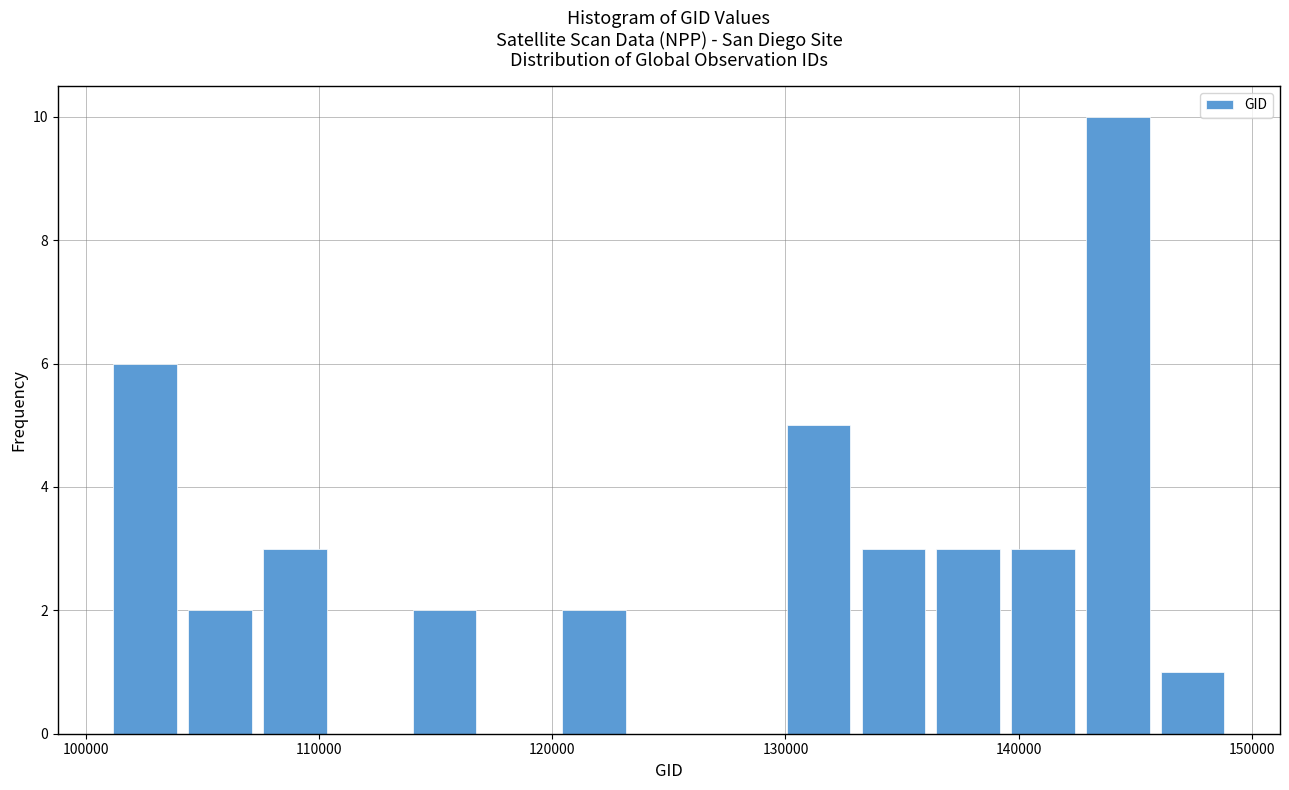

Around what value on the x-axis is the tallest bar? Give the approximate position of its centre, as read against the axis.

144000